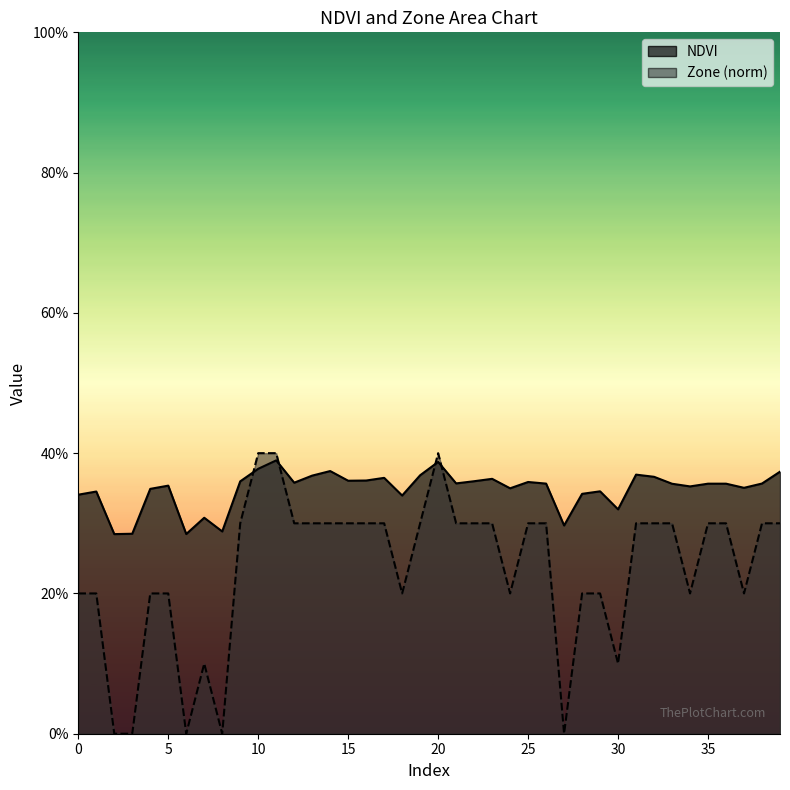

At how many categories does at least one series exceed 0?

40